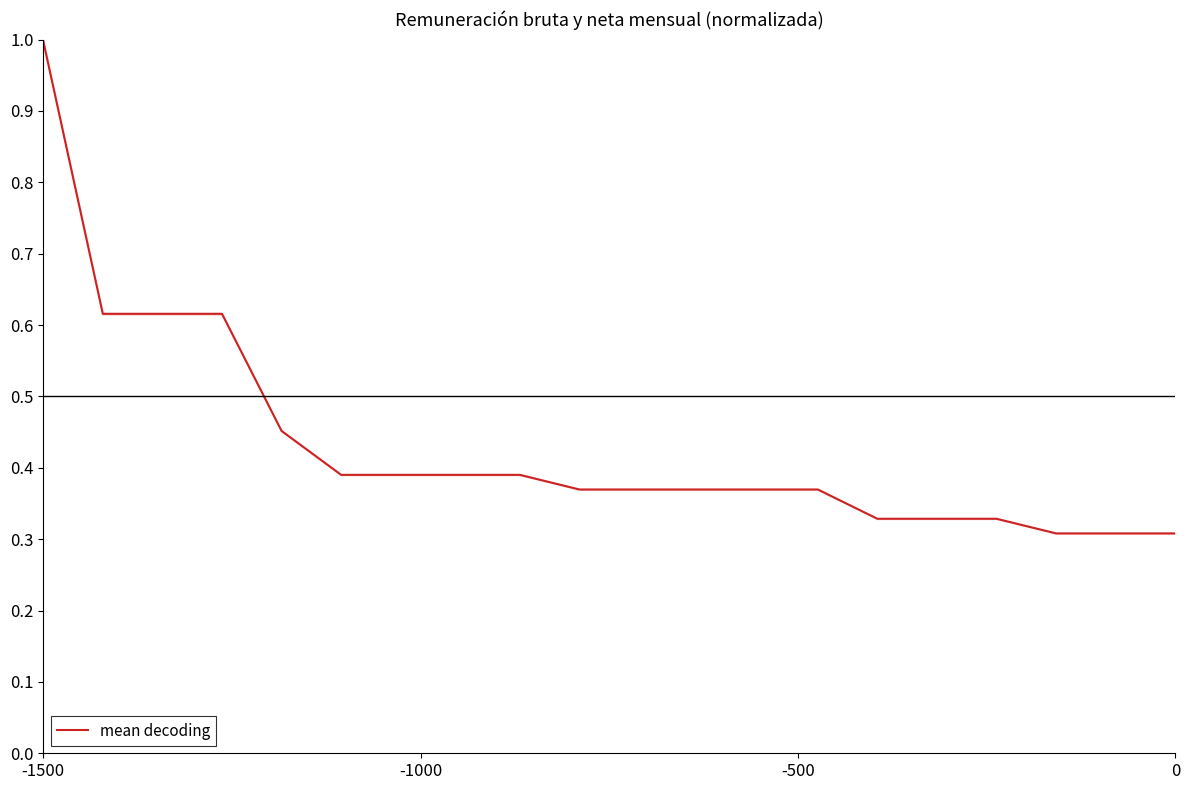

Which label corresponds to the largest value in the chart?

-1500